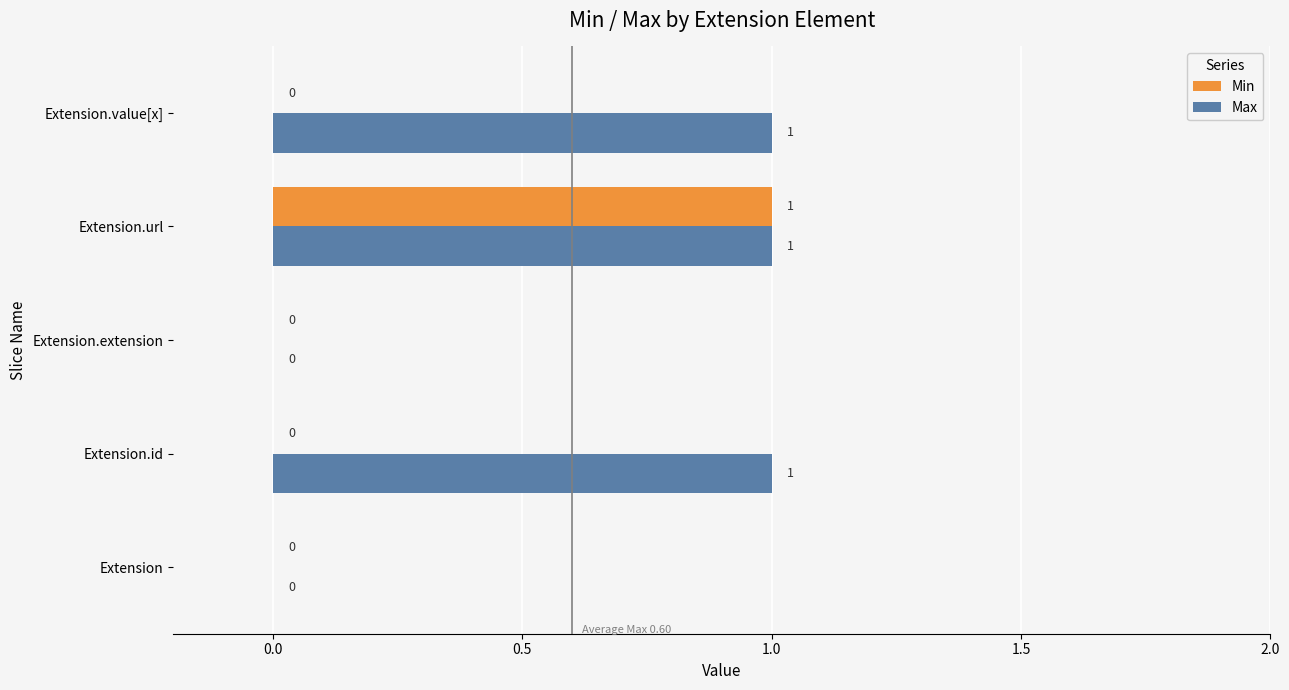

What is the sum of all Max values?

3